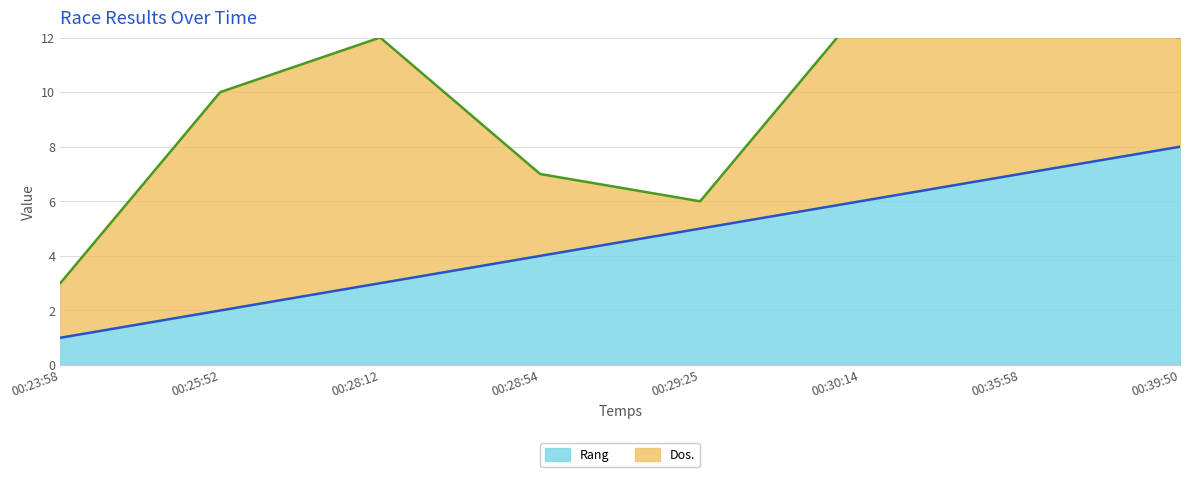

True or false: Rang has a value of 2 at 00:25:52.

True